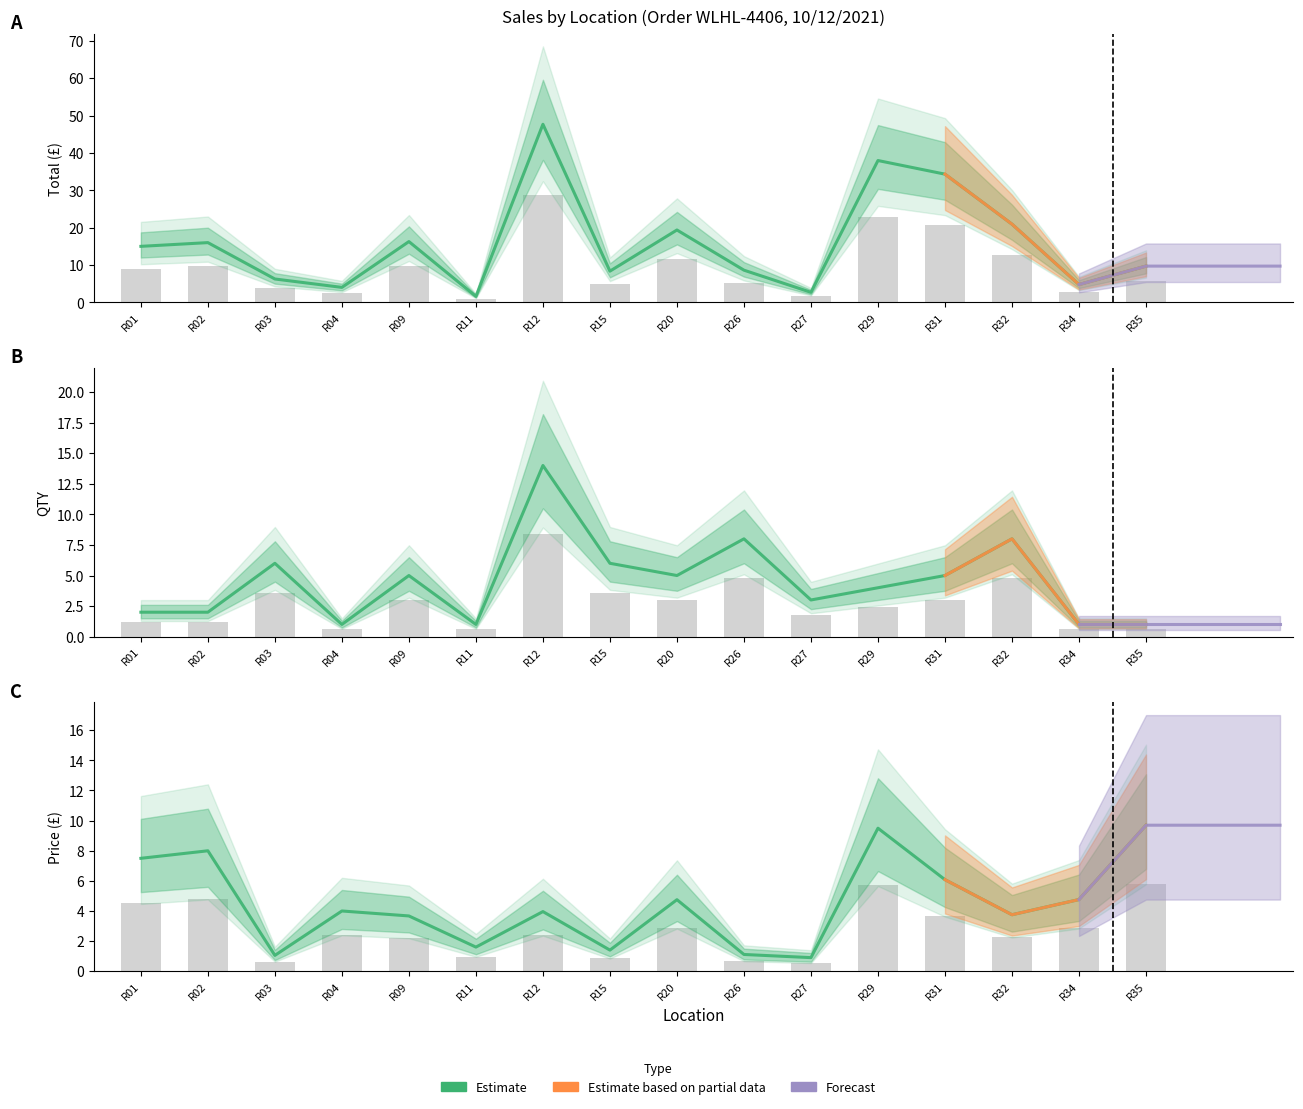

What is the smallest value displayed?

0.9